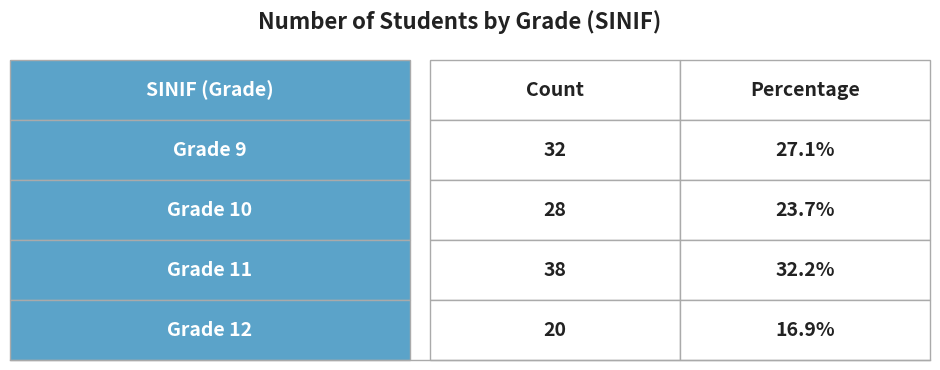

How many series are shown in this chart?

1